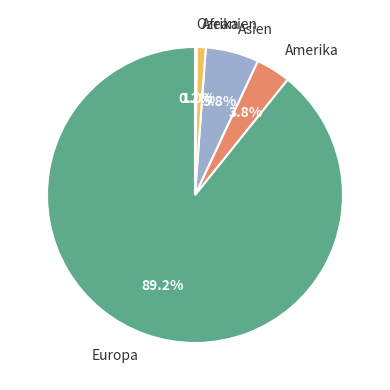

How much of the chart is everything except Amerika?

96.2%